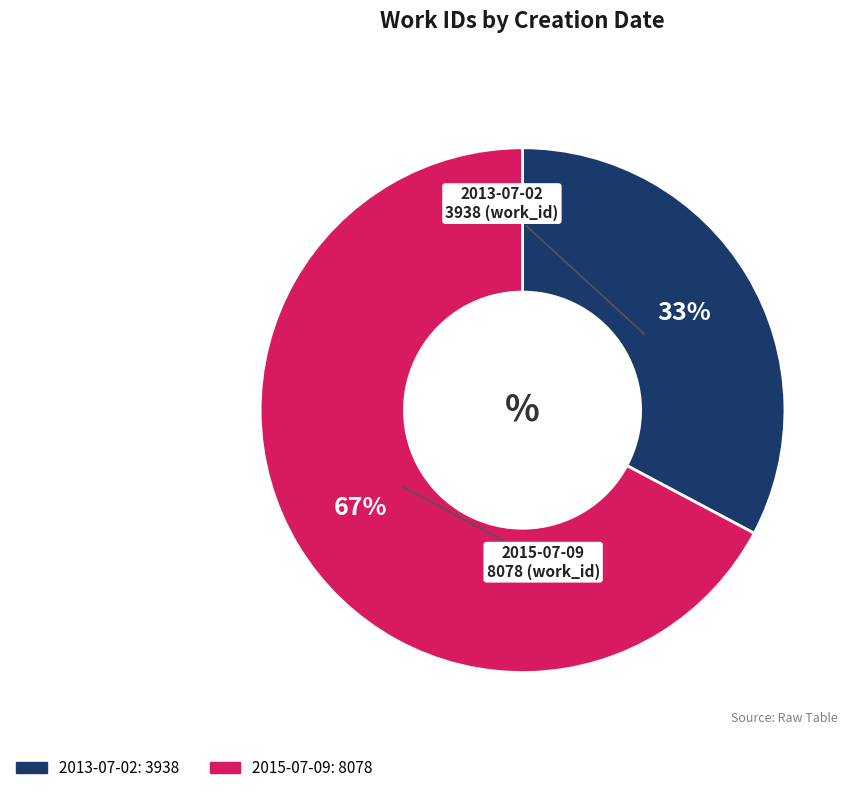

To the nearest percent, what portion does 2013-07-02 represent?

33%